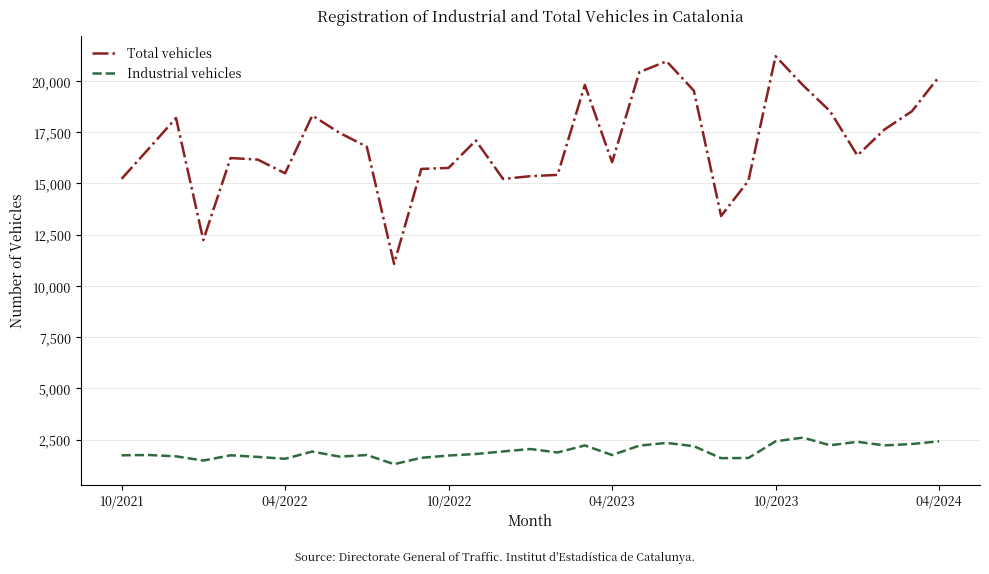

Which series has the widest spread of values?

Total vehicles